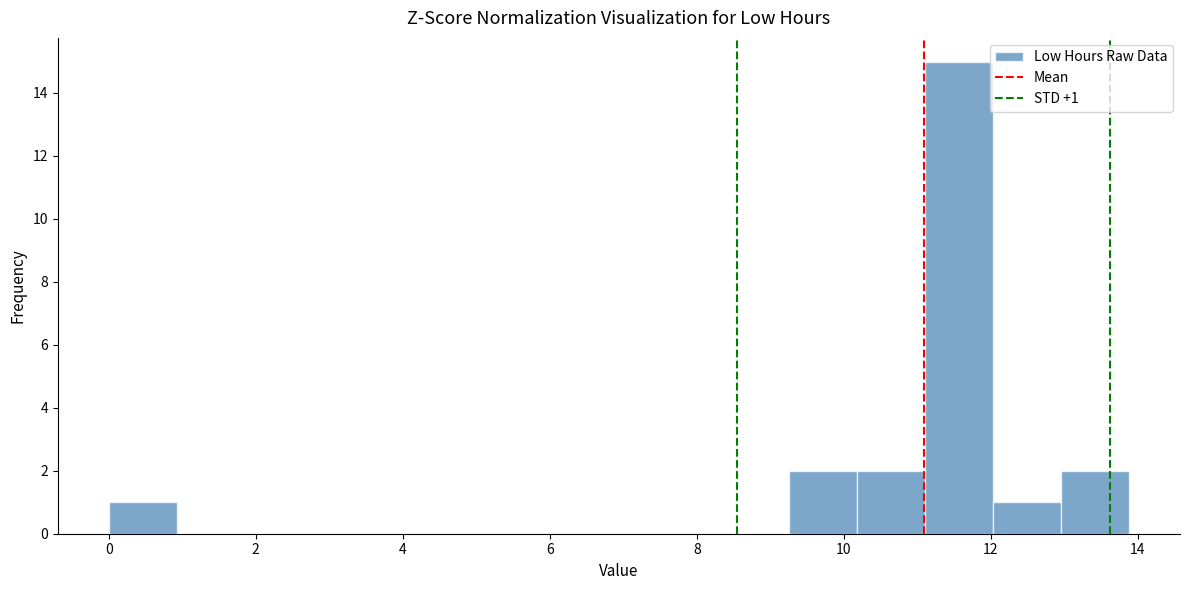

Which range on the x-axis has the tallest bar?

11.2 to 12.0